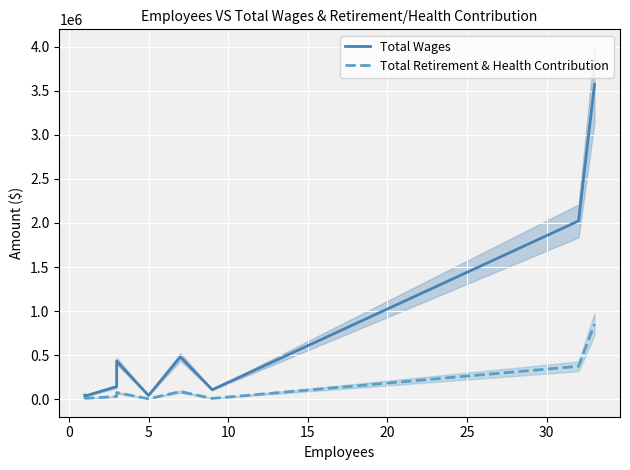

What is the highest value of the Total Wages series?

3570577